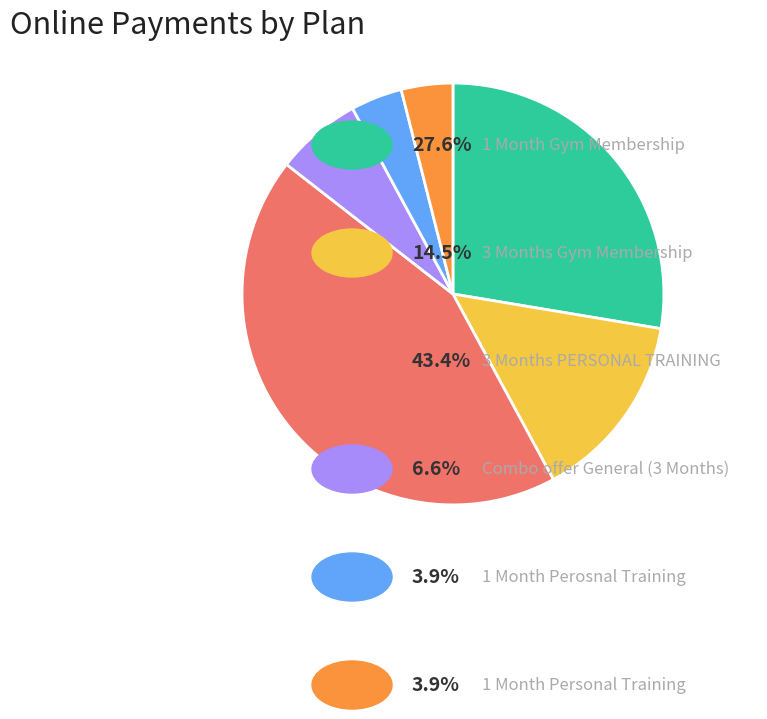

Is there a majority slice in this chart?

No